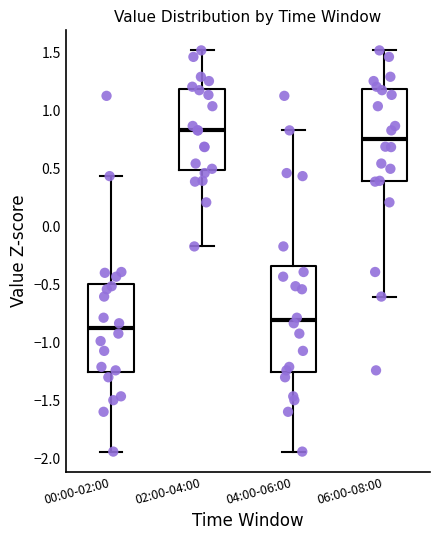

Comparing the boxes themselves (not the whiskers), which one is the tallest?

04:00-06:00